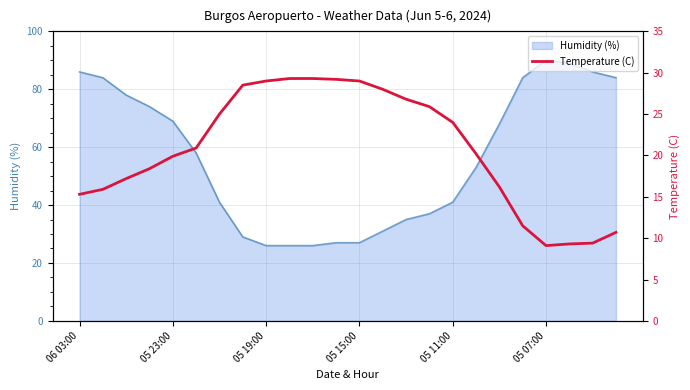

What value does the data have at 19?

11.5